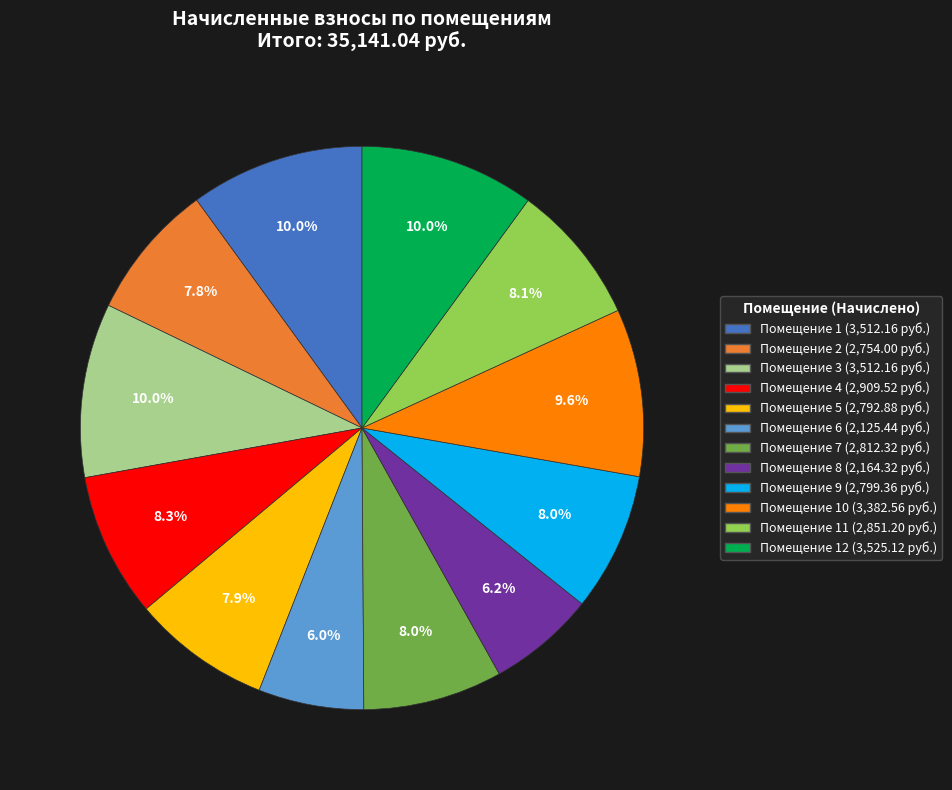

Is there any slice that represents more than half of the pie?

No